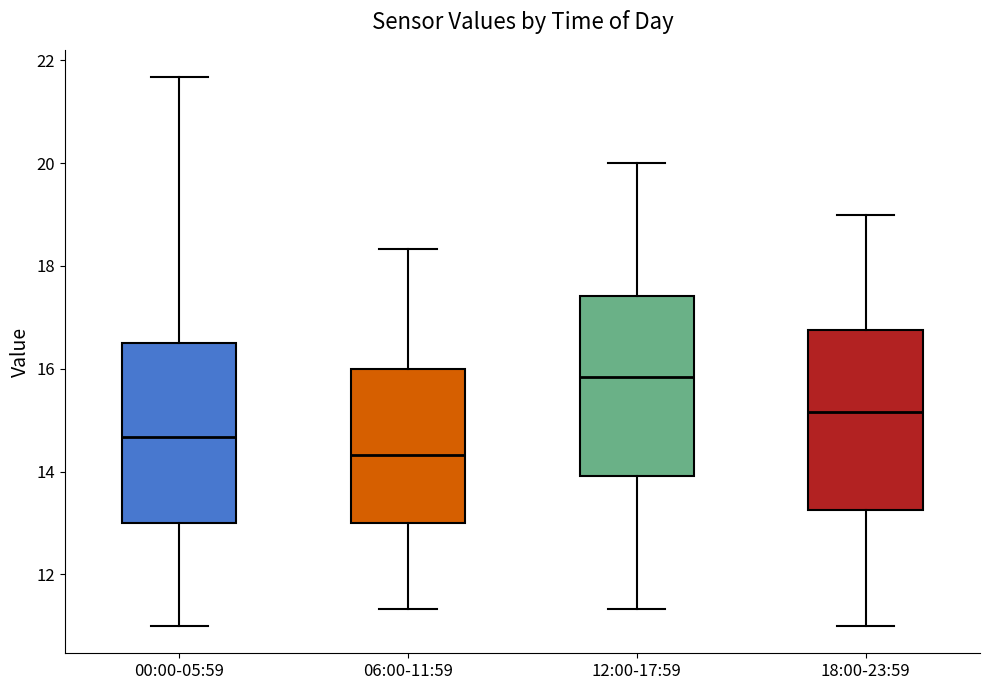

Where does the median line of the box for 06:00-11:59 sit on the y-axis? The values are not printed on the chart, so give them approximately, as read against the axis.

14.4